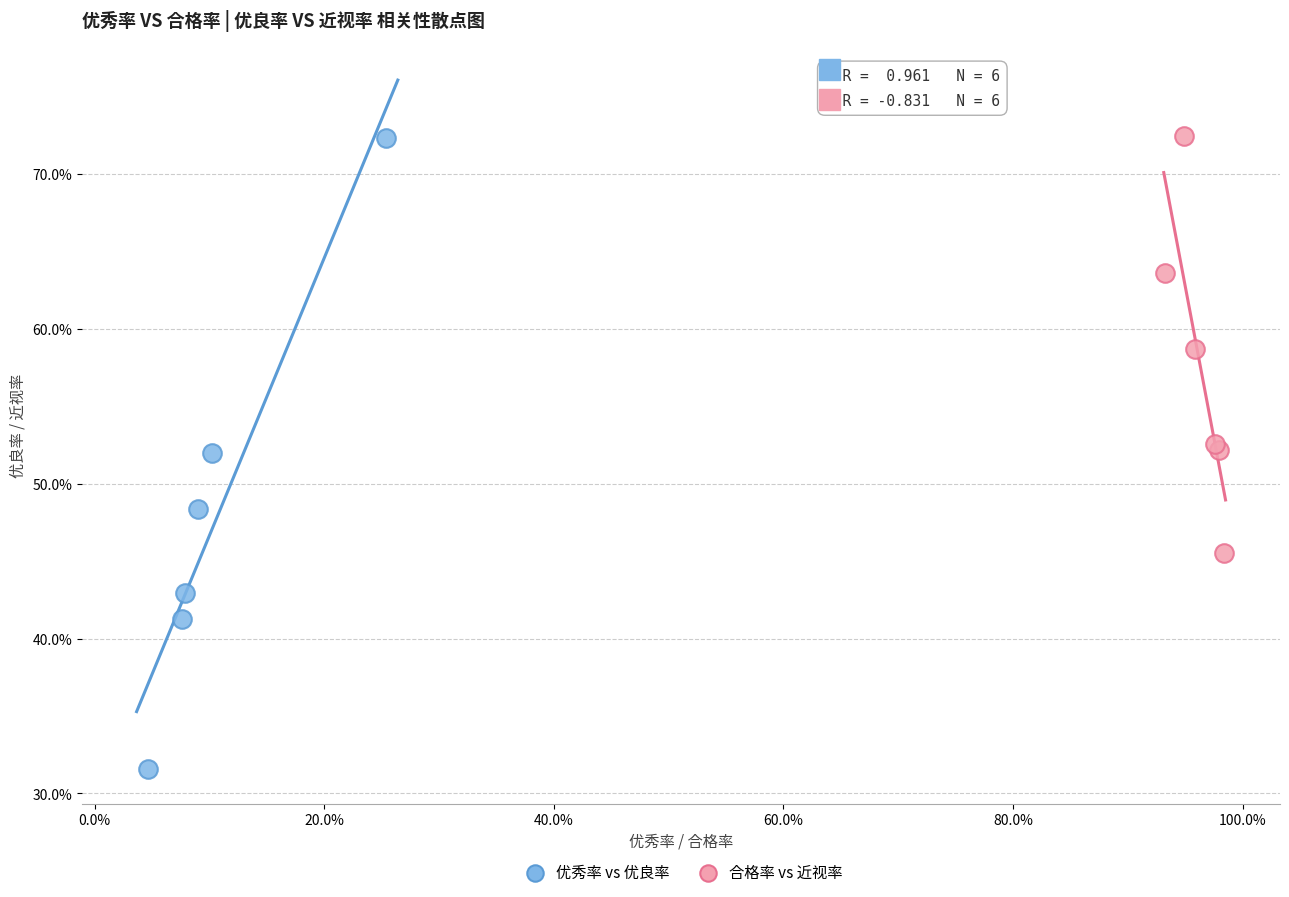

Which series contains the lowest Y value?

优秀率 vs 优良率